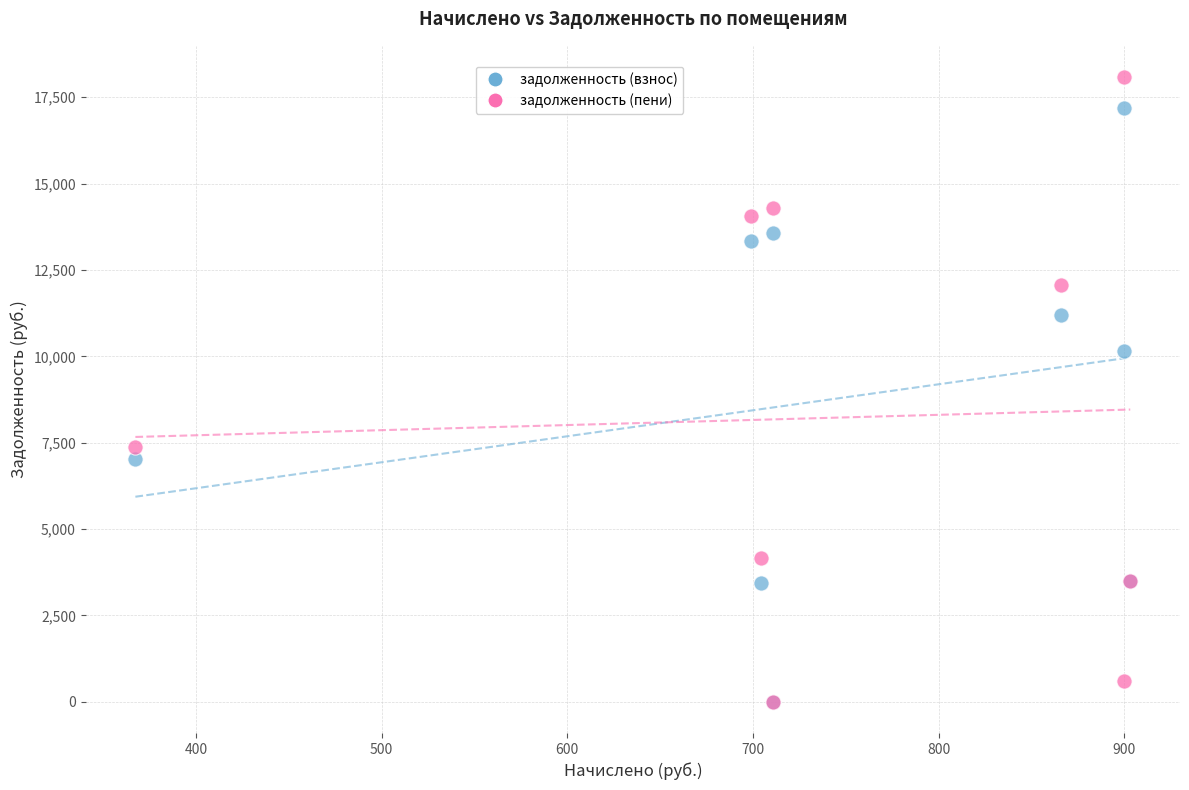

In the задолженность (взнос) series, what Y value is closest to 8592?

10155.0